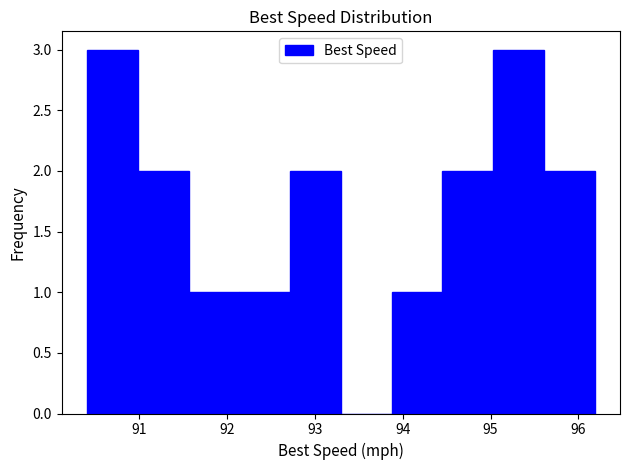

Reading left to right, transcribe this chart: for each bar, give the range it covers on the x-axis and its height. Neither the bar edges nor the heights are printed on the chart, so give them approximately, as read against the axes.

90.4 to 91.0: 3
91.0 to 91.6: 2
91.6 to 92.1: 1
92.1 to 92.7: 1
92.7 to 93.3: 2
93.3 to 93.9: 0
93.9 to 94.5: 1
94.5 to 95.0: 2
95.0 to 95.6: 3
95.6 to 96.2: 2